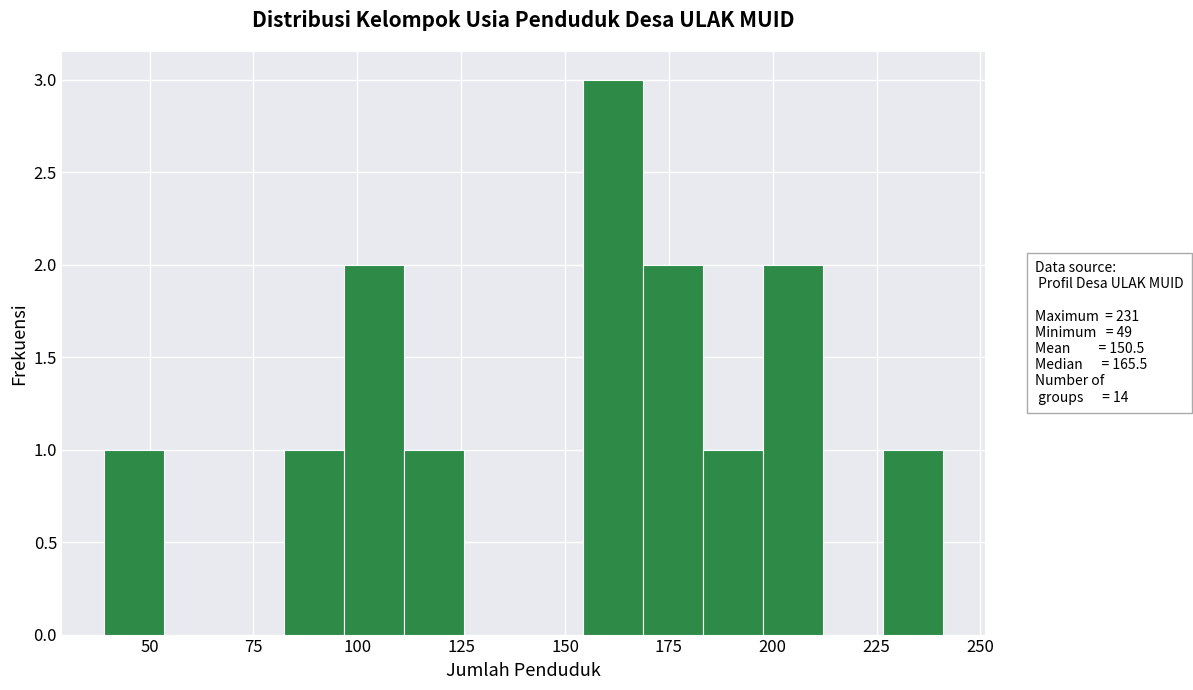

Around what value on the x-axis is the tallest bar? Give the approximate position of its centre, as read against the axis.

160